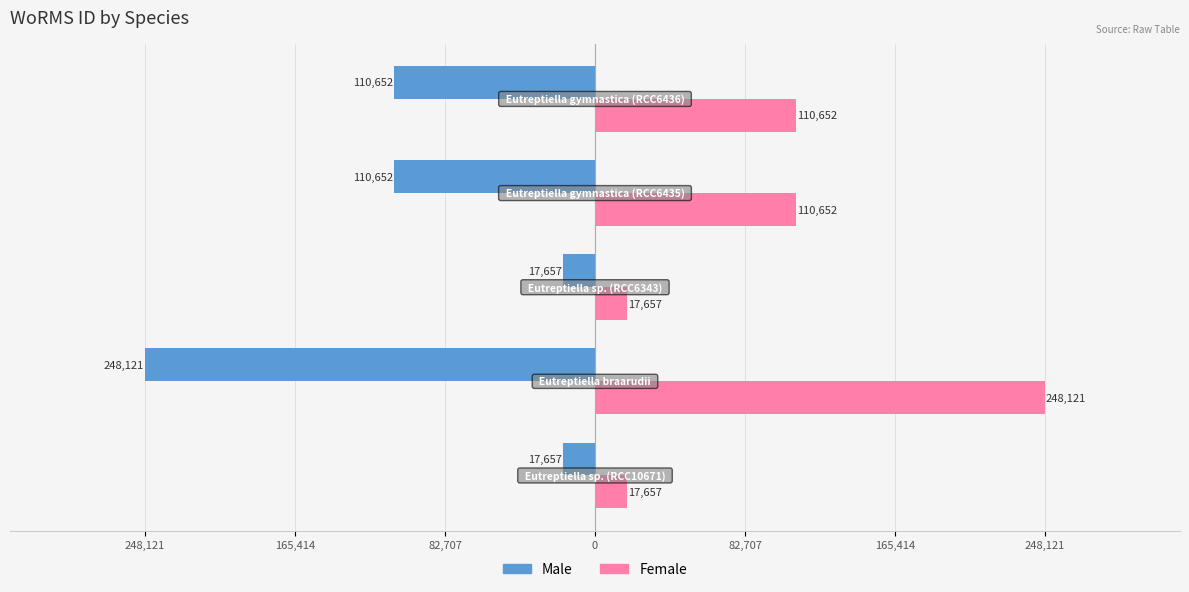

List the series in order of their peak value, lowest first.

Male, Female